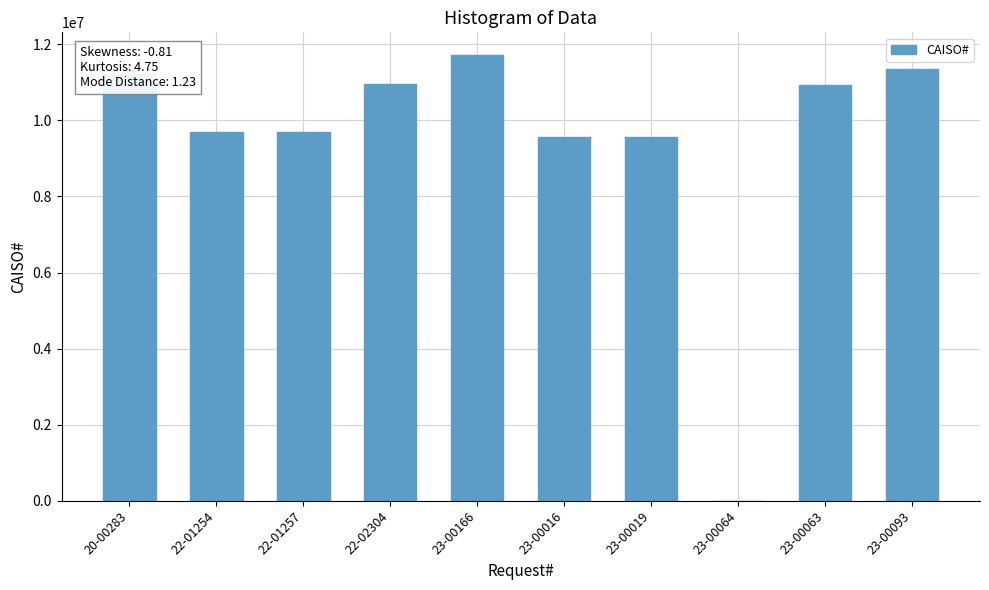

What is the sum of all values?

94667112